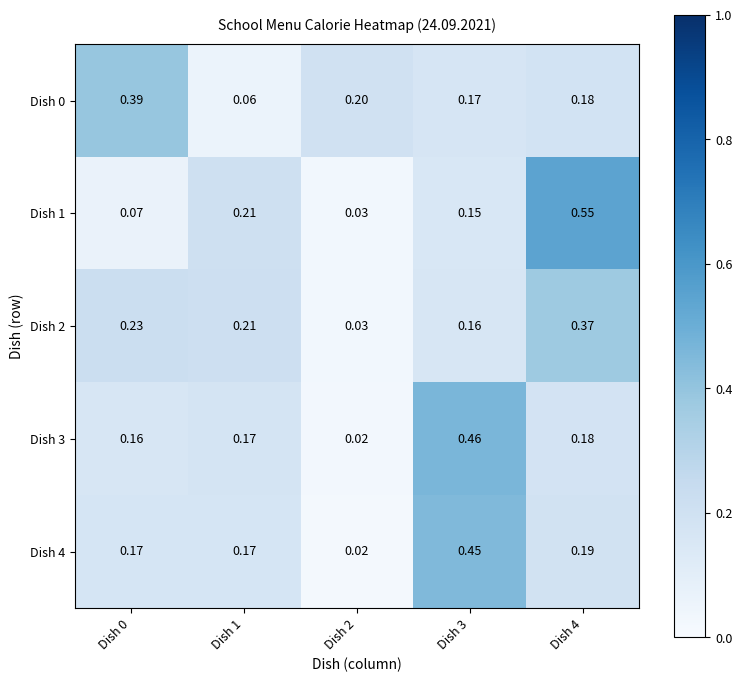

Which series has the largest total across all categories?

Dish 1